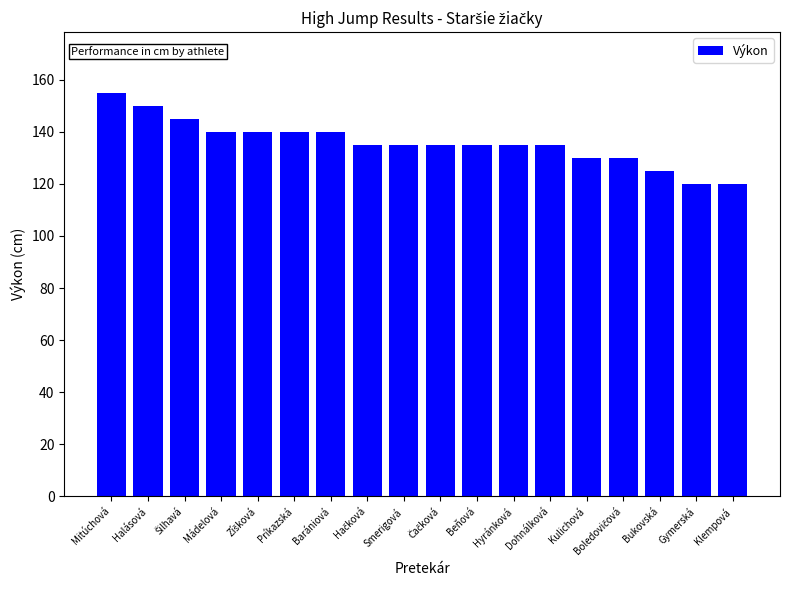

What is the maximum value shown in the chart?

155